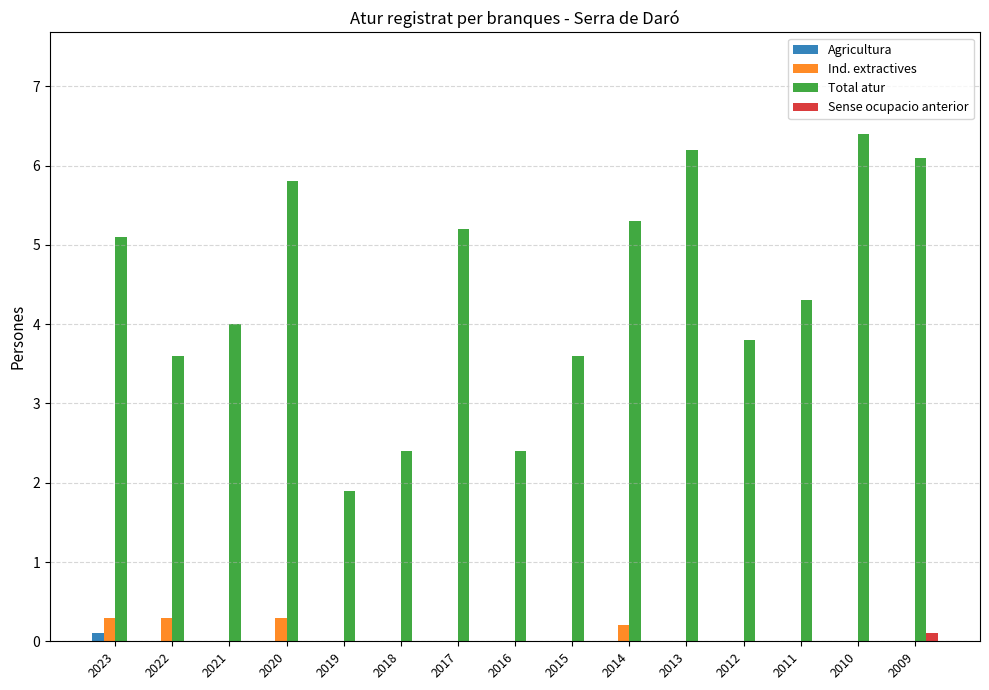

Count the number of data series in this chart.

4